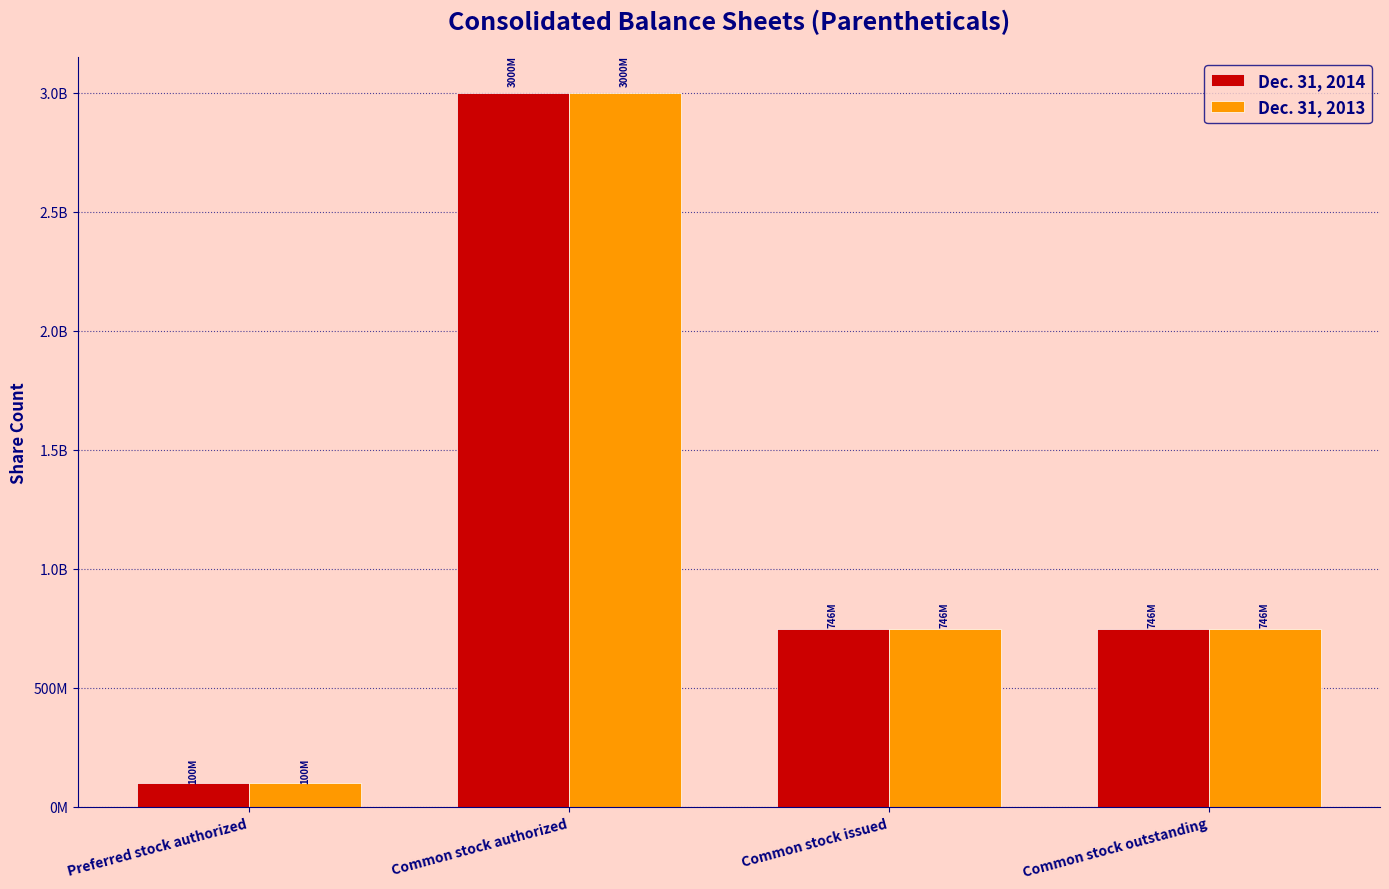

Does the chart contain any negative values?

No